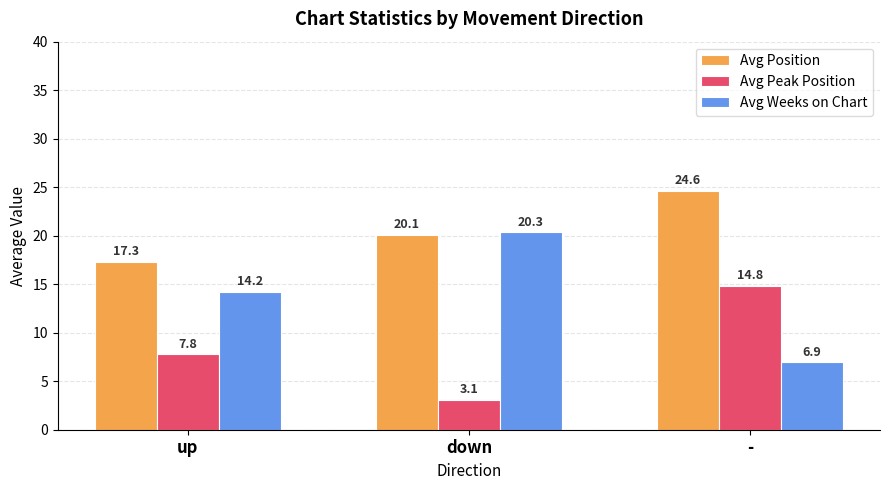

Is the value of Avg Position at - greater than the value of Avg Peak Position at up?

Yes